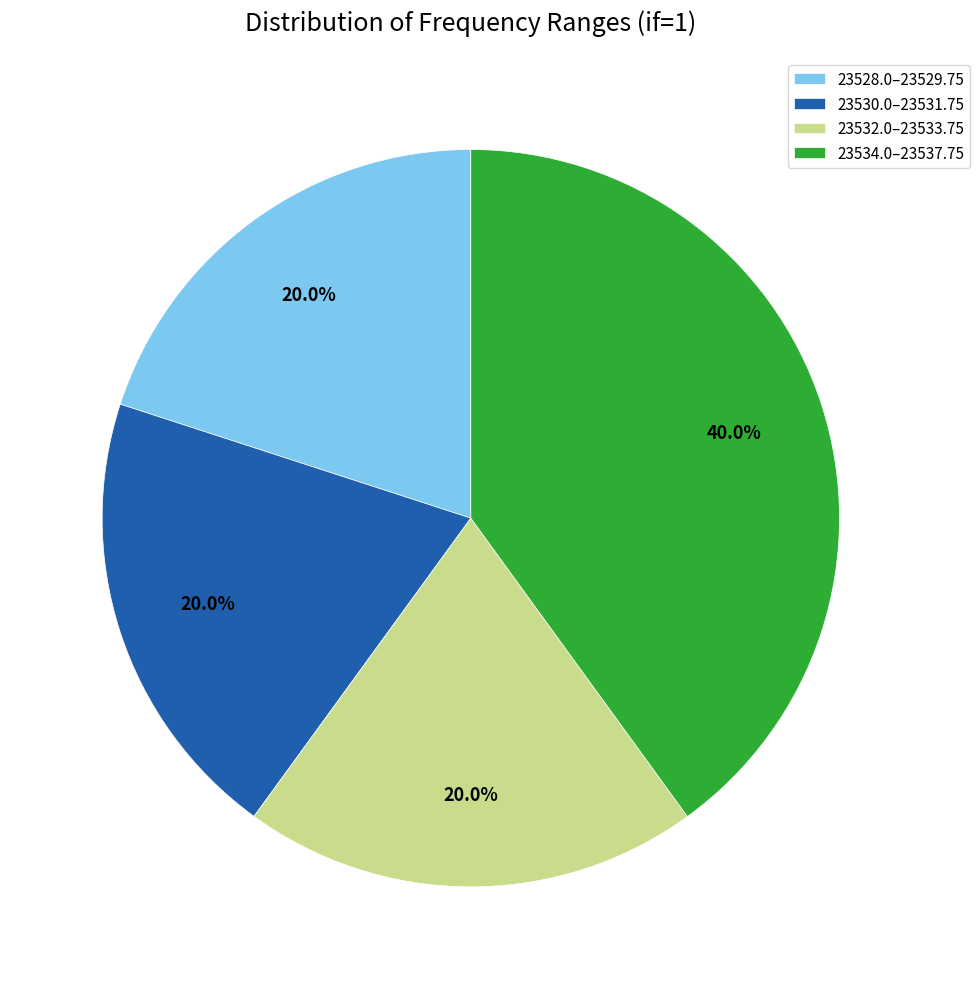

Does 23532.0–23533.75 account for over 50% of the chart?

No